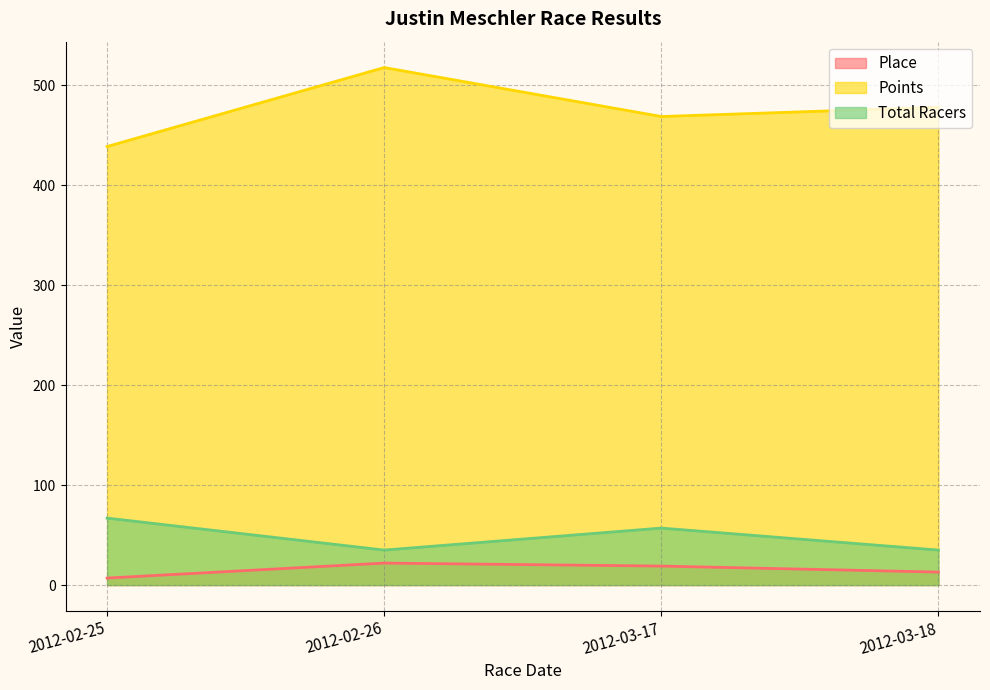

True or false: Total Racers and Points cross at least once.

False